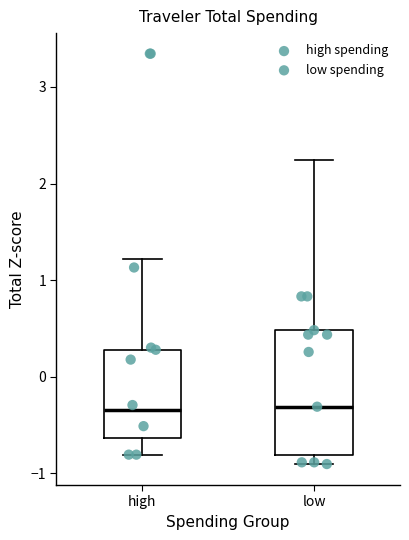

Reading left to right, read every box against the y-axis: the position of its median line, the range the box covers, and the ends of its whiskers. The values are not printed on the chart, so give them approximately, as read against the axis.

high: median -0.3, box -0.6 to 0.3, whiskers -0.8 to 1.2
low: median -0.3, box -0.8 to 0.5, whiskers -0.9 to 2.2